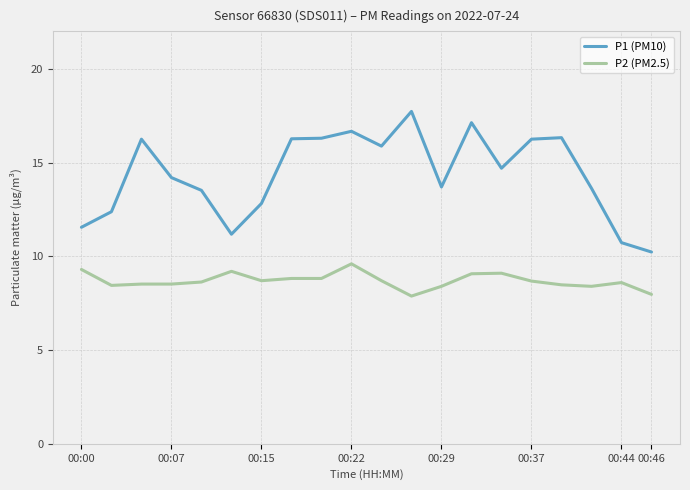

Rank the series by their maximum value, from lowest to highest.

P2 (PM2.5), P1 (PM10)